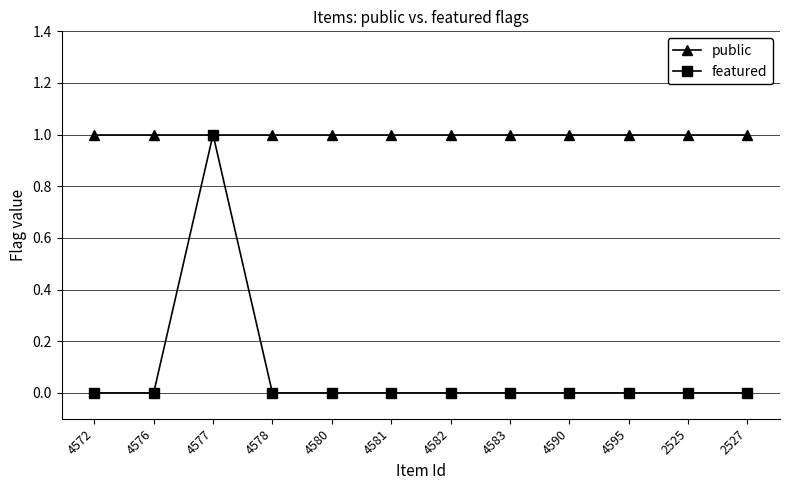

Which series has the largest range (max minus min)?

featured